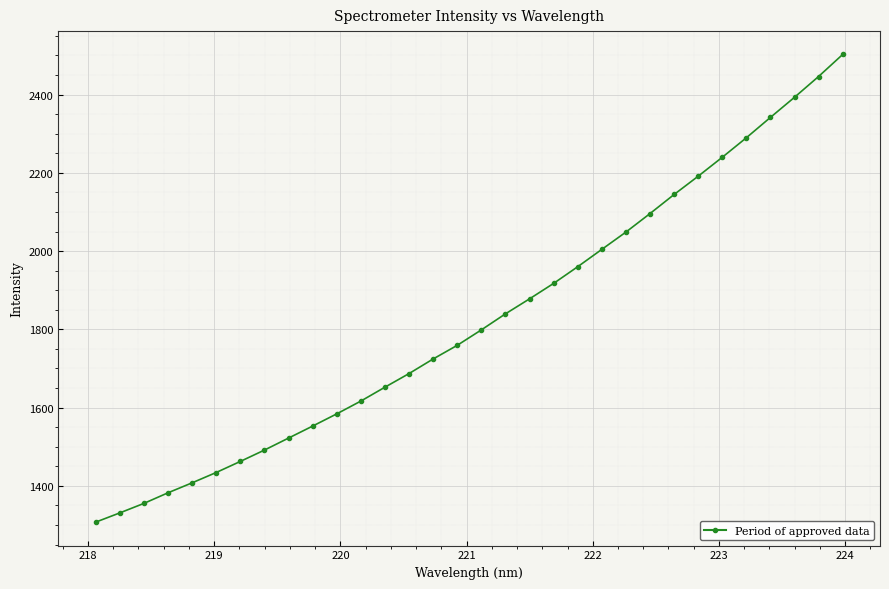

What is the greatest value displayed?

2502.3